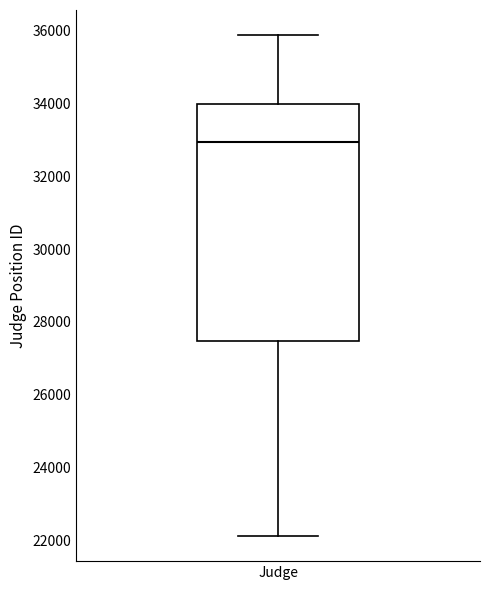

Transcribe this box plot: give where the median line is, the range the box spans, and where the two whiskers end, as read against the y-axis. The values are not printed on the chart, so give them approximately, as read against the axis.

median 33000, box 27400 to 34000, whiskers 22200 to 35800